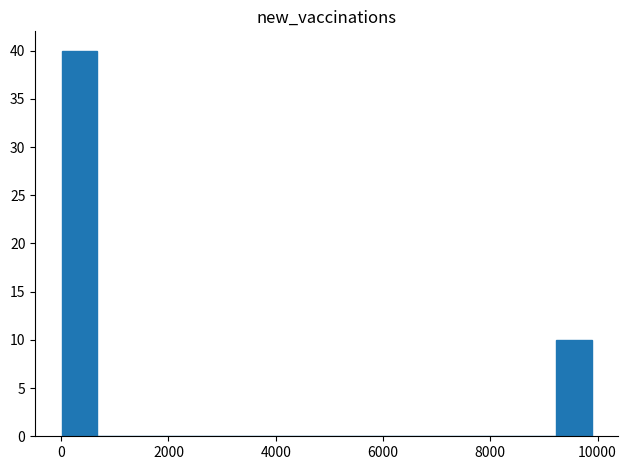

Around what value on the x-axis is the tallest bar? Give the approximate position of its centre, as read against the axis.

400